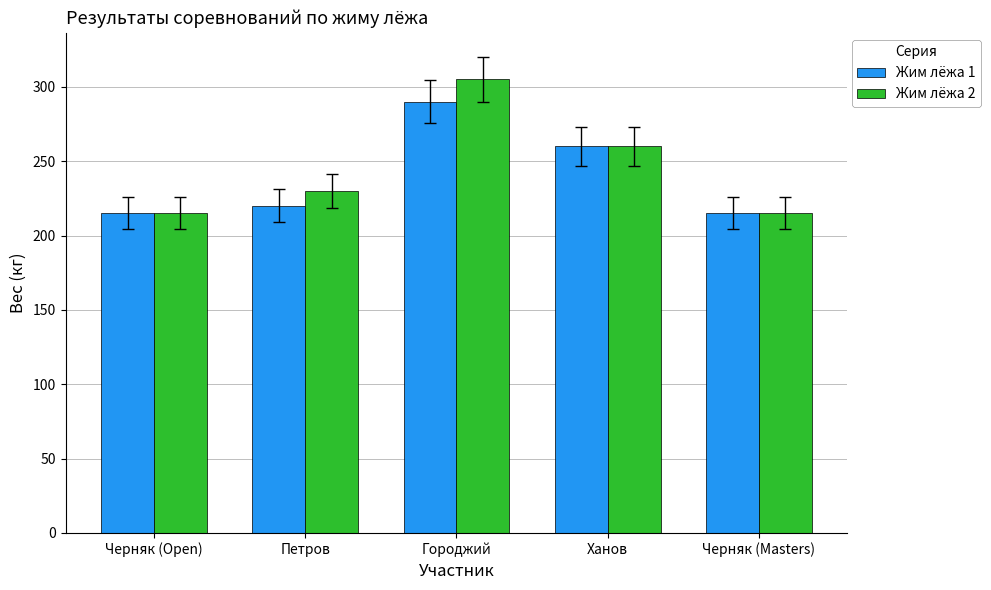

What value does the Жим лёжа 2 series have at Черняк (Masters), to the nearest 10?

220